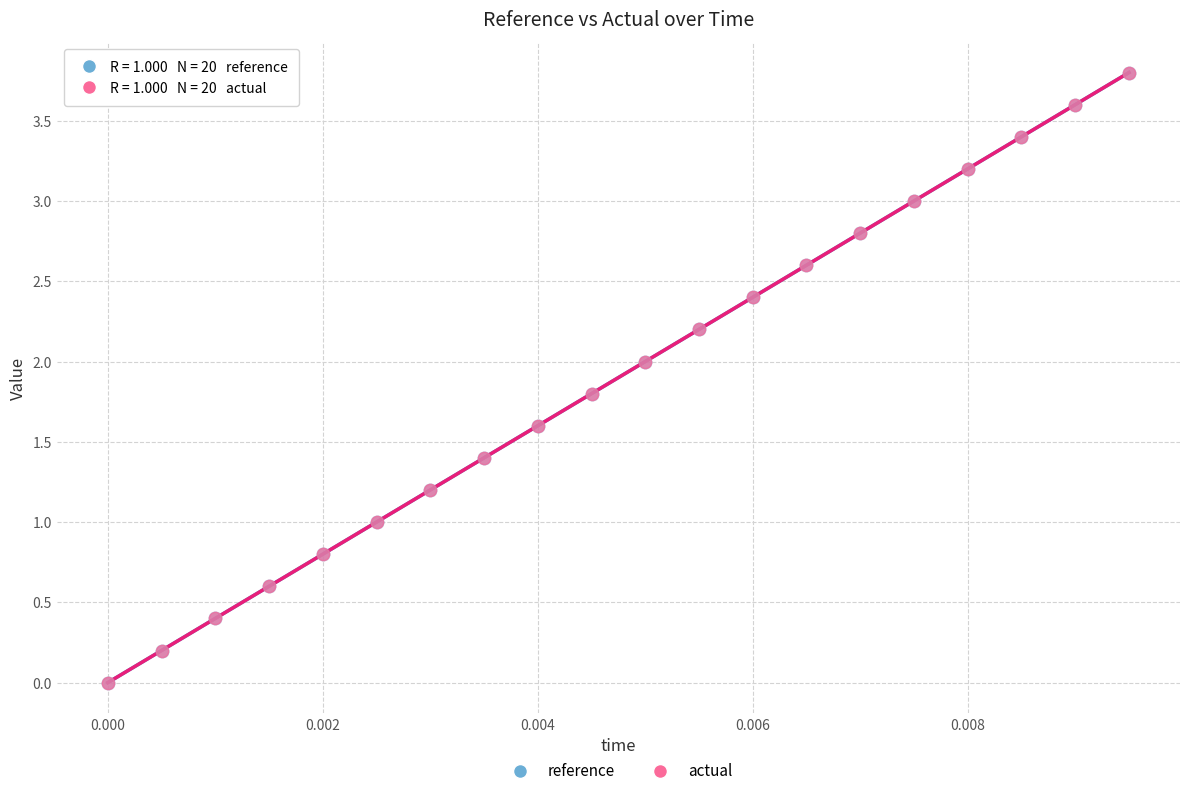

What are all the series names shown in the legend?

reference, actual